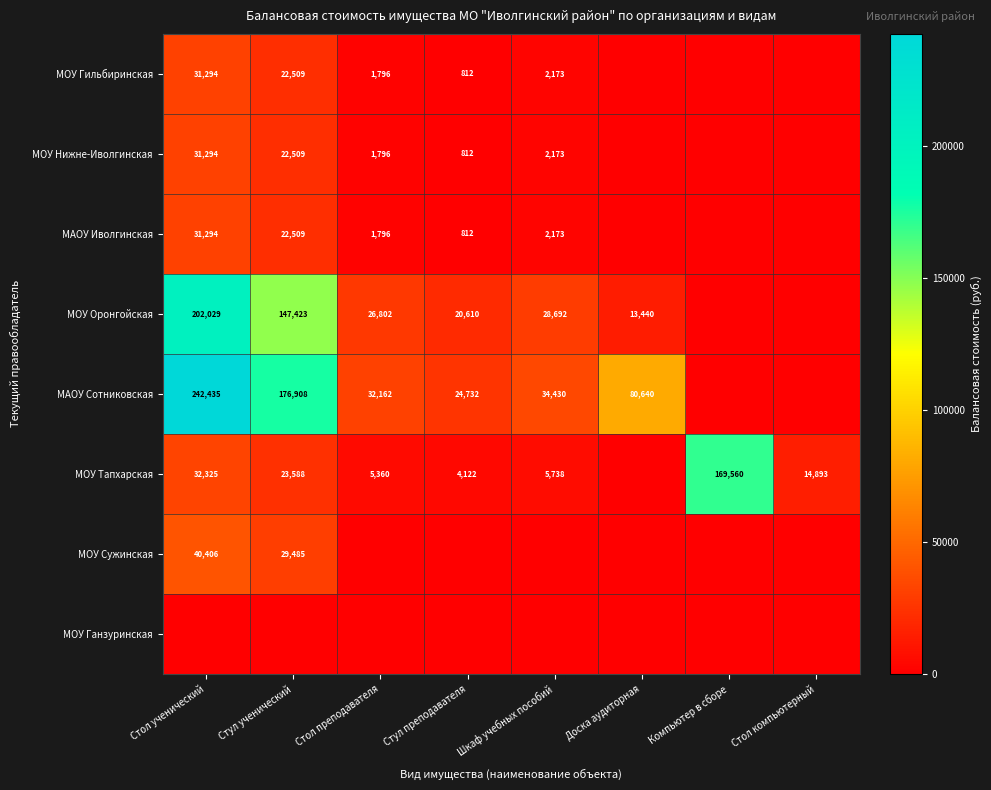

Is it true that МАОУ Сотниковская equals 242435 at Стол ученический?

True